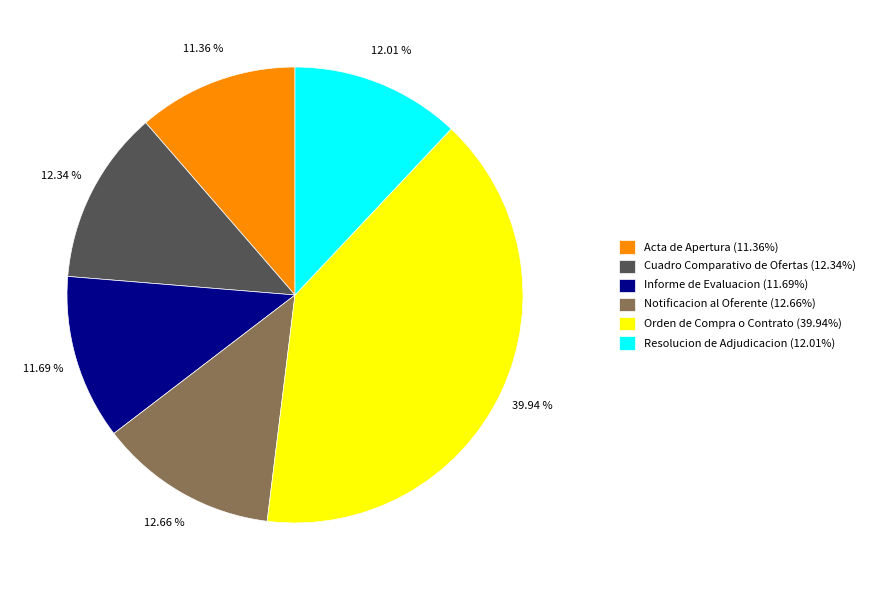

Combined, do Acta de Apertura (11.36%) and Orden de Compra o Contrato (39.94%) account for over 50%?

Yes